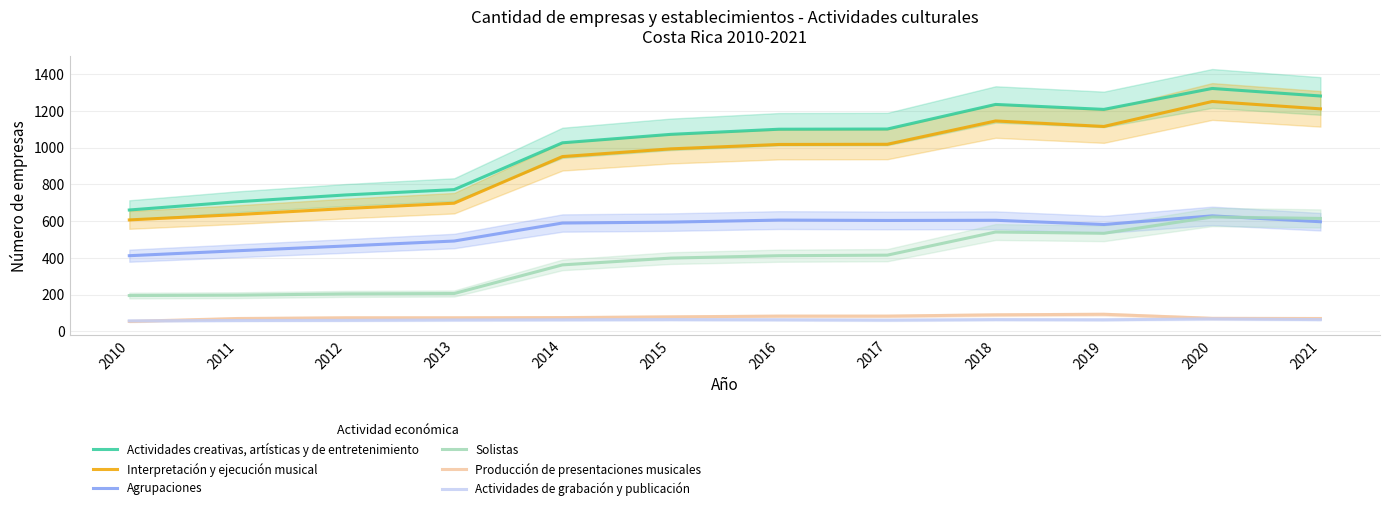

Is the value of Producción de presentaciones musicales at 2021 greater than the value of Actividades de grabación y publicación at 2019?

Yes